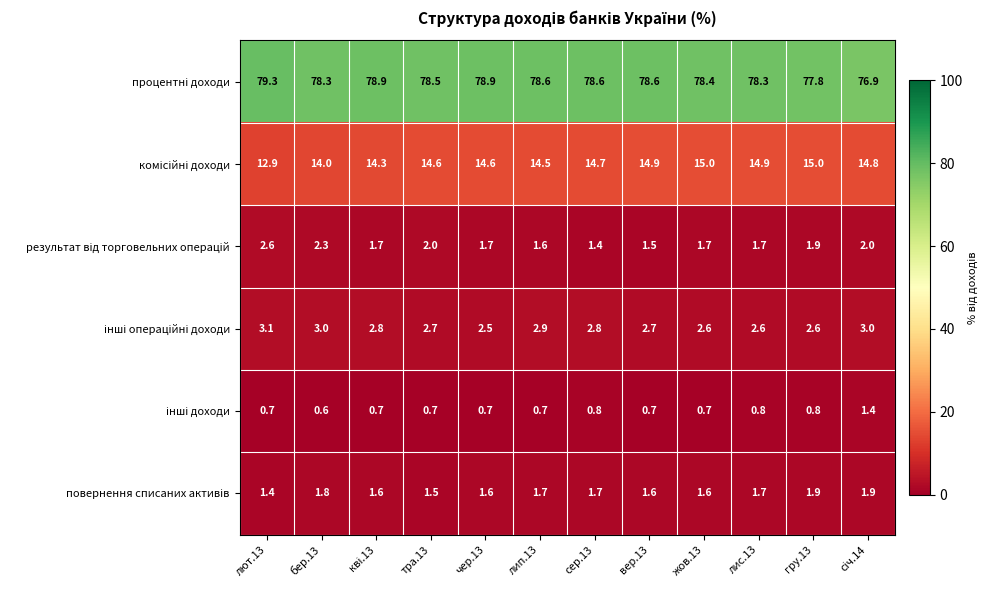

What is the spread (max minus min) of values at гру.13?

77.0